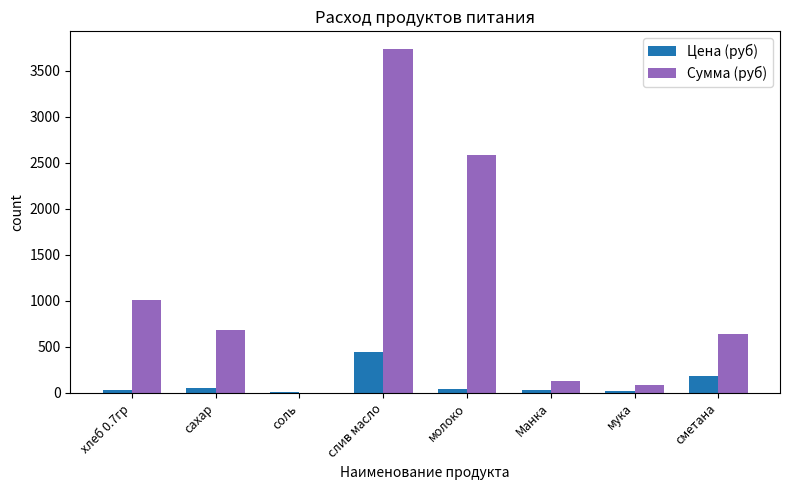

At which category is the sum across all series the highest?

слив масло